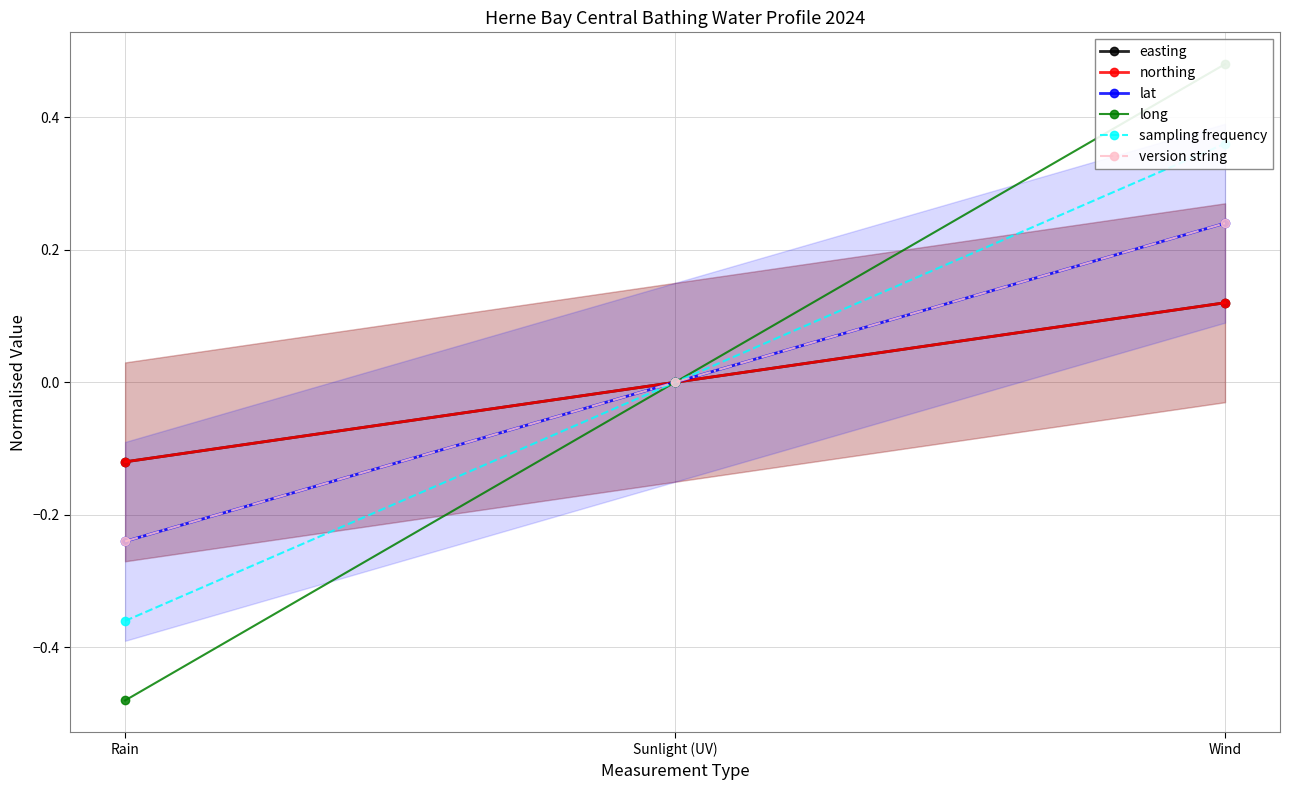

At which label does long first exceed 0?

Wind